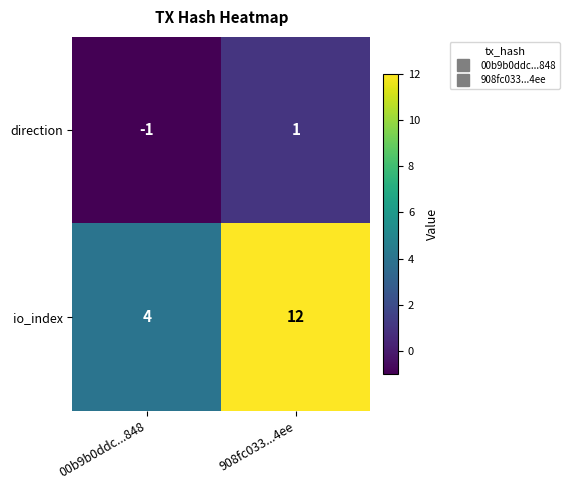

The value of direction at 00b9b0ddc...848 is -2. True or false?

False